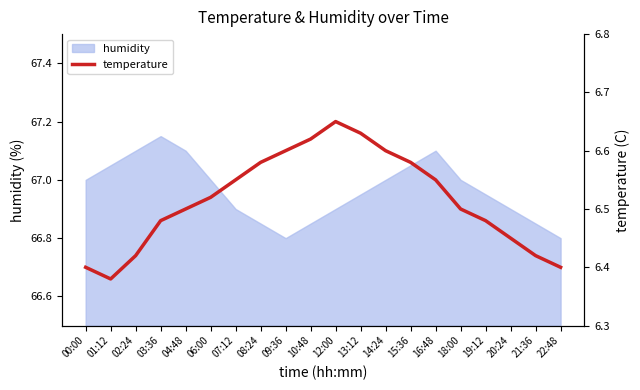

Between 04:48 and 00:00, which is larger?

04:48